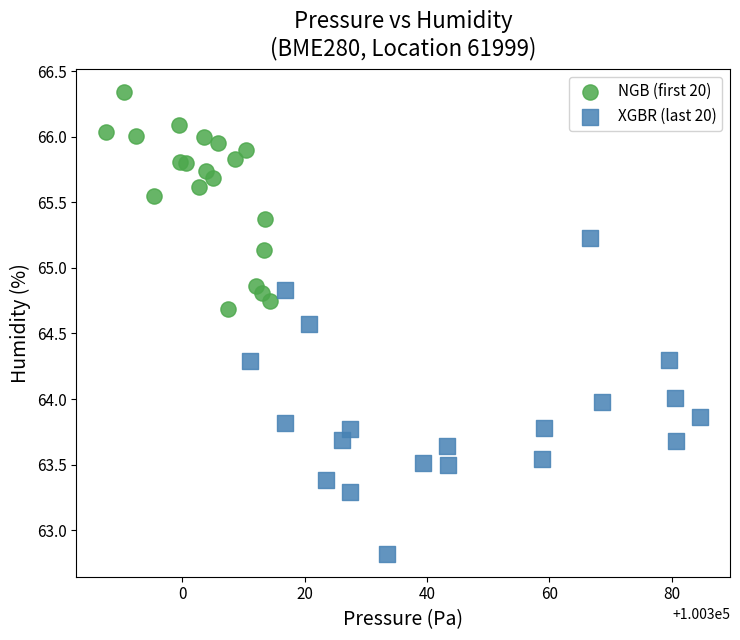

Which series reaches the minimum Y coordinate?

XGBR (last 20)